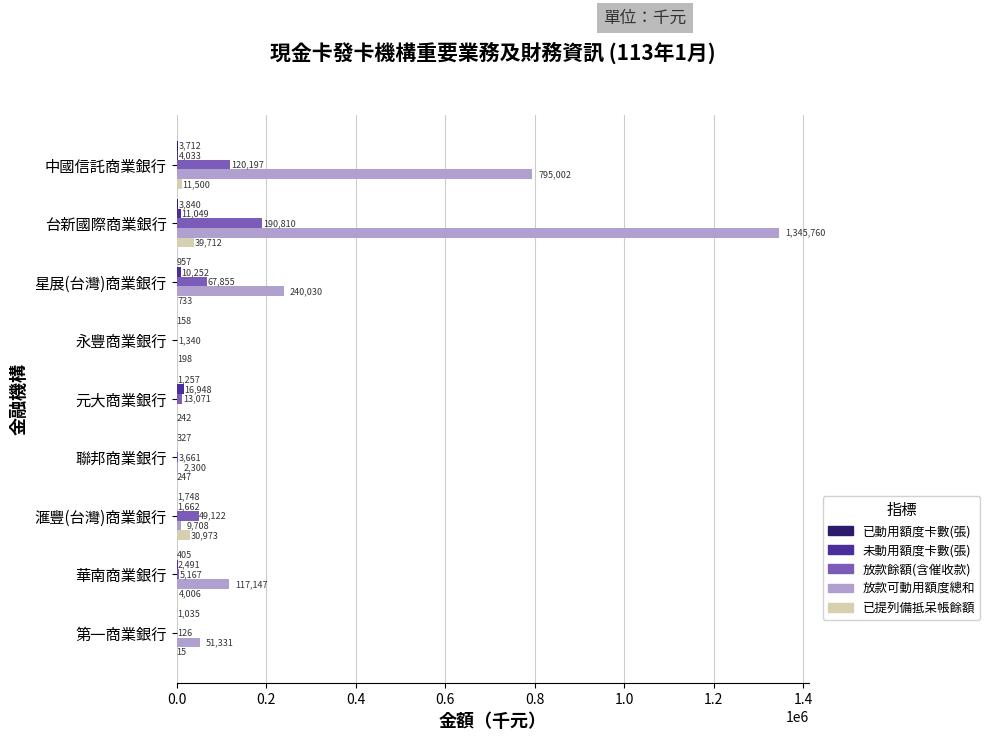

At which category does the chart reach its peak across all series?

台新國際商業銀行